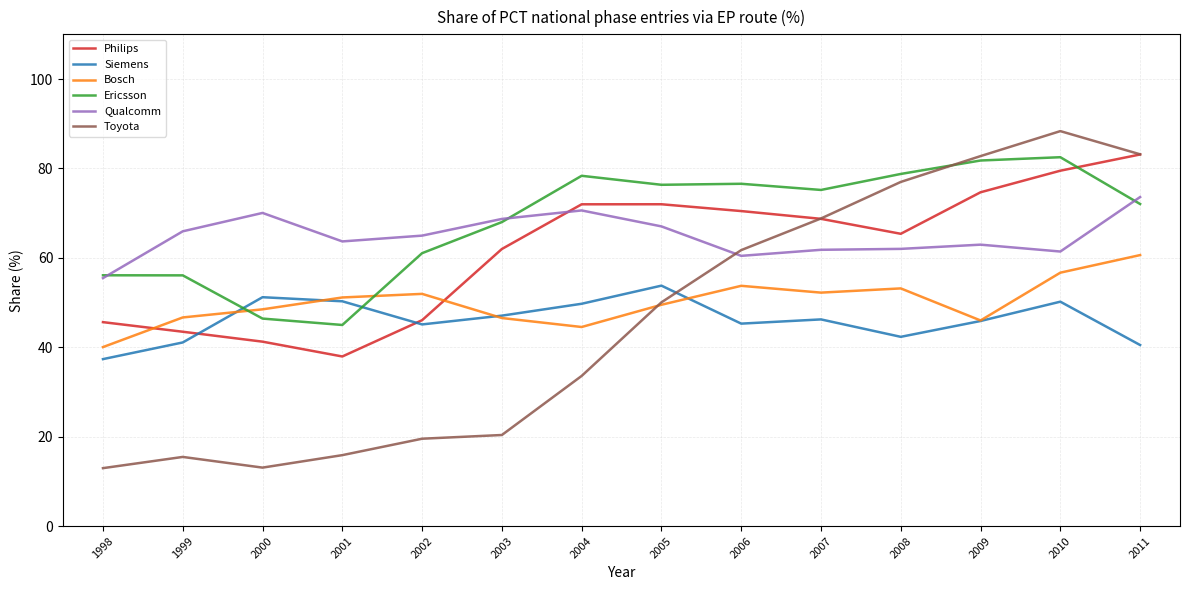

At which label does Philips first exceed 68?

2004